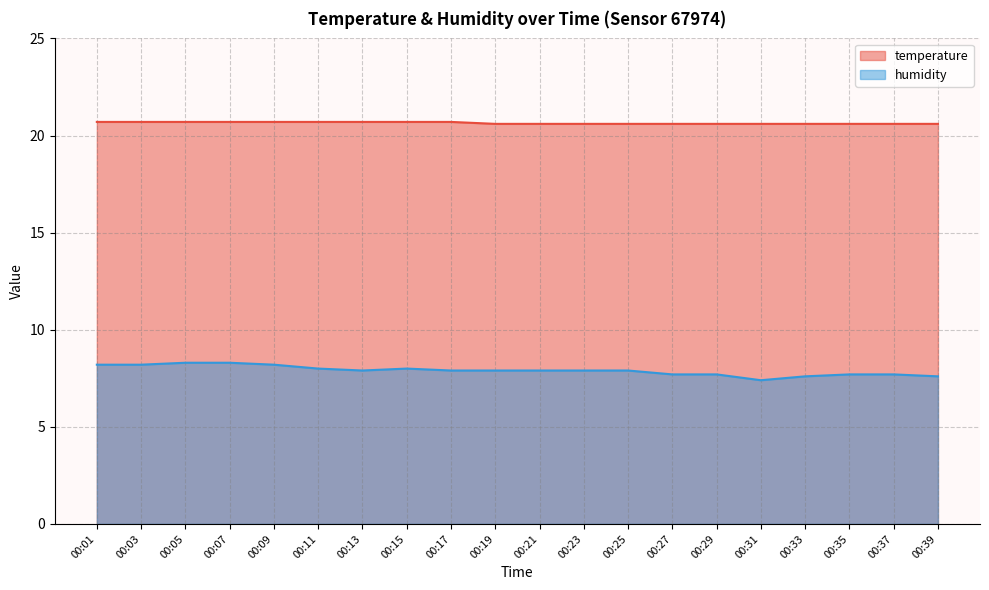

Reading right to left, transcribe all the data shown in this chart.

temperature: 00:39=20.6	00:37=20.6	00:35=20.6	00:33=20.6	00:31=20.6	00:29=20.6	00:27=20.6	00:25=20.6	00:23=20.6	00:21=20.6	00:19=20.6	00:17=20.7	00:15=20.7	00:13=20.7	00:11=20.7	00:09=20.7	00:07=20.7	00:05=20.7	00:03=20.7	00:01=20.7
humidity: 00:39=7.6	00:37=7.7	00:35=7.7	00:33=7.6	00:31=7.4	00:29=7.7	00:27=7.7	00:25=7.9	00:23=7.9	00:21=7.9	00:19=7.9	00:17=7.9	00:15=8.0	00:13=7.9	00:11=8.0	00:09=8.2	00:07=8.3	00:05=8.3	00:03=8.2	00:01=8.2